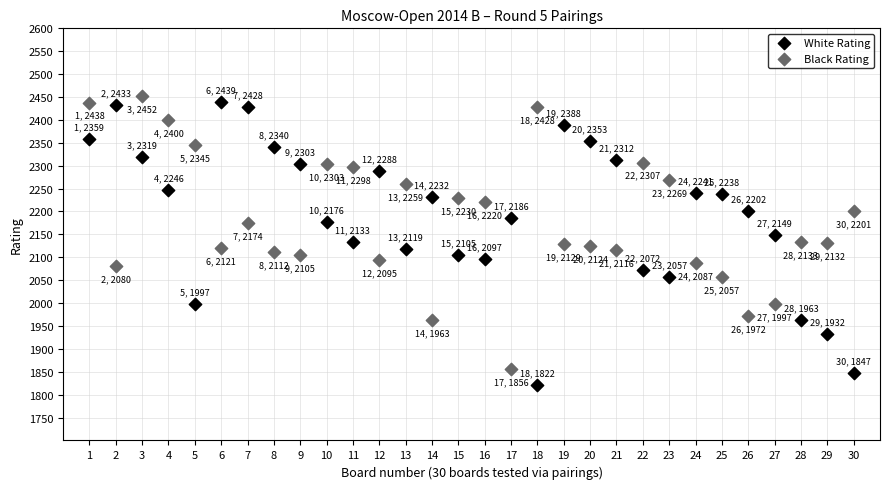

Which series has the largest Y range (max minus min)?

White Rating